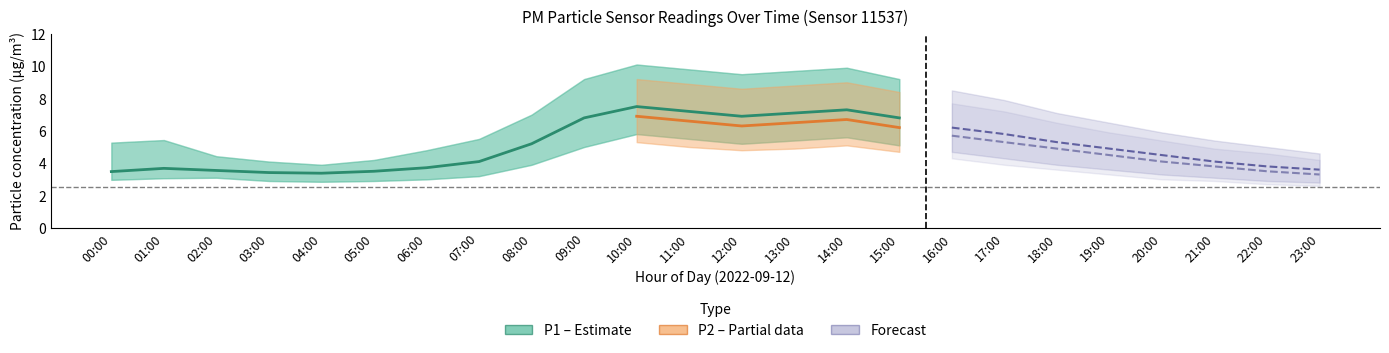

What is the value of the P1_mean point at the 24th from the left?

3.6